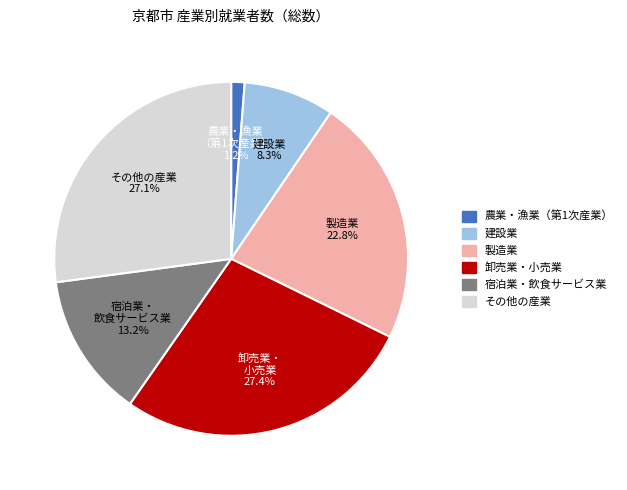

Is there any slice that represents more than half of the pie?

No